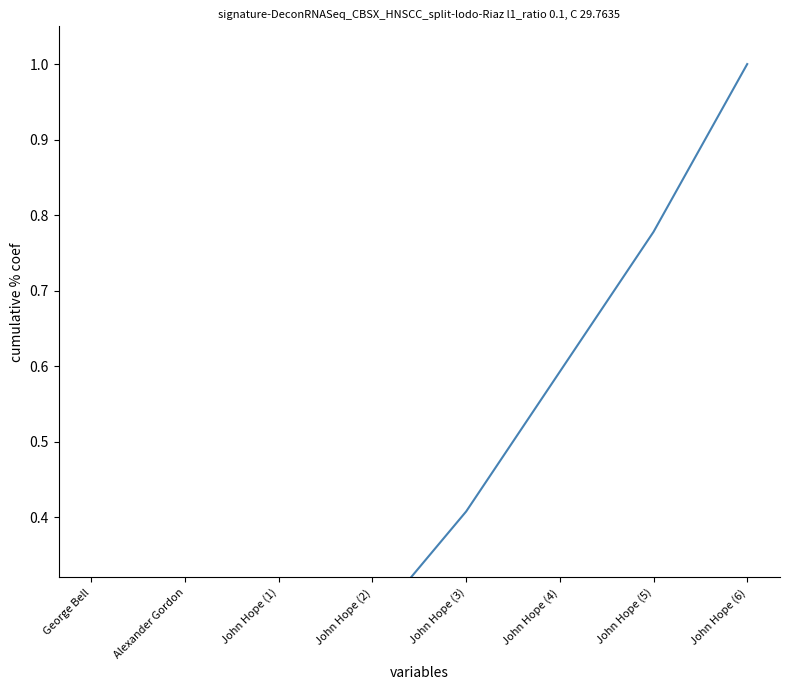

Where is the data nearest to the value 0?

George Bell